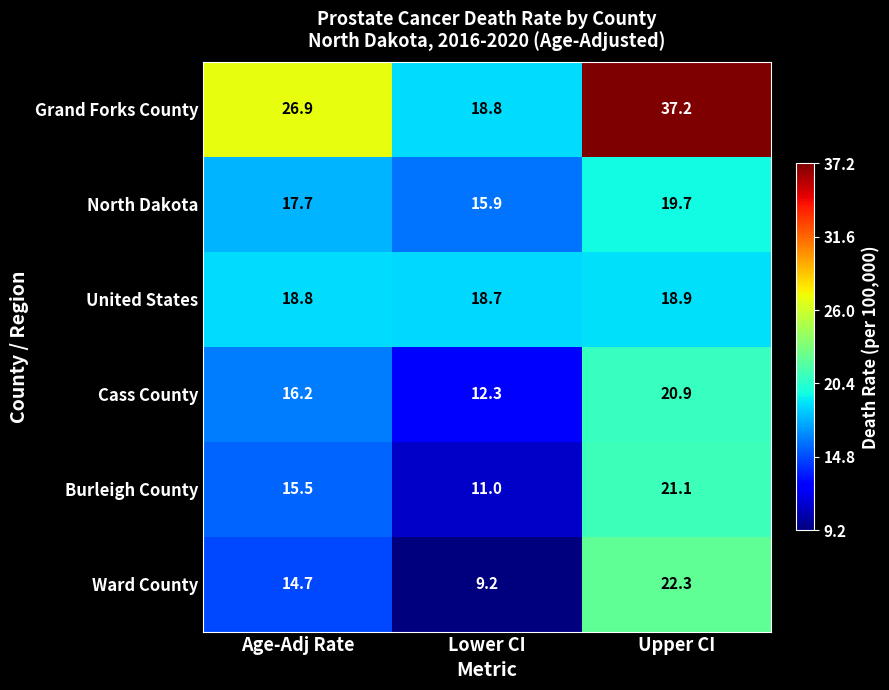

What is the difference between the maximum and minimum values in the Ward County series?

13.1